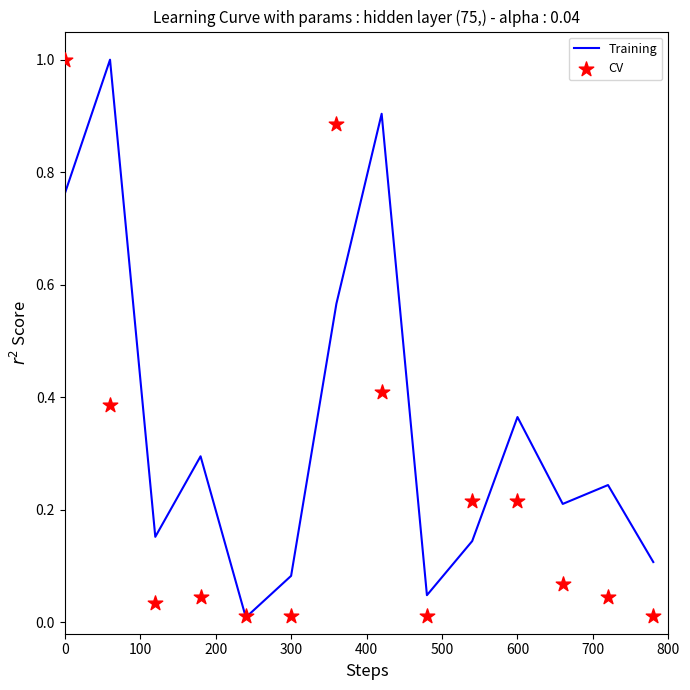

What are all the series names shown in the legend?

Training, CV